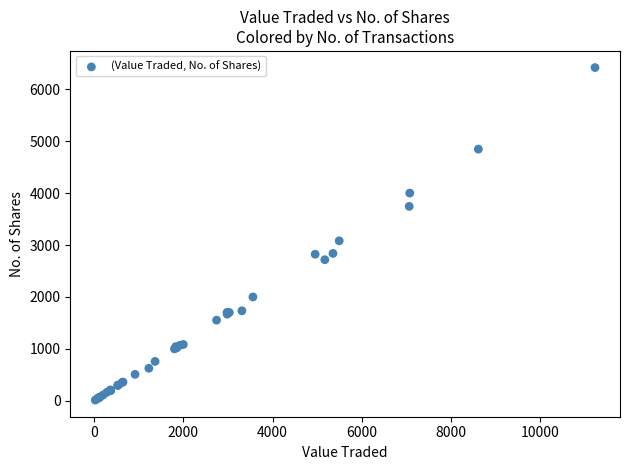

What Y value in the scatter plot is closest to 3215?

3081